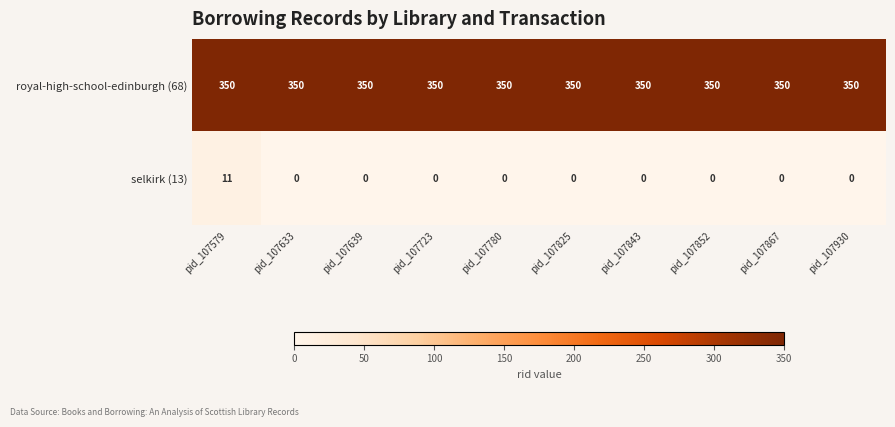

List the series in order of their peak value, highest first.

royal-high-school-edinburgh (68), selkirk (13)